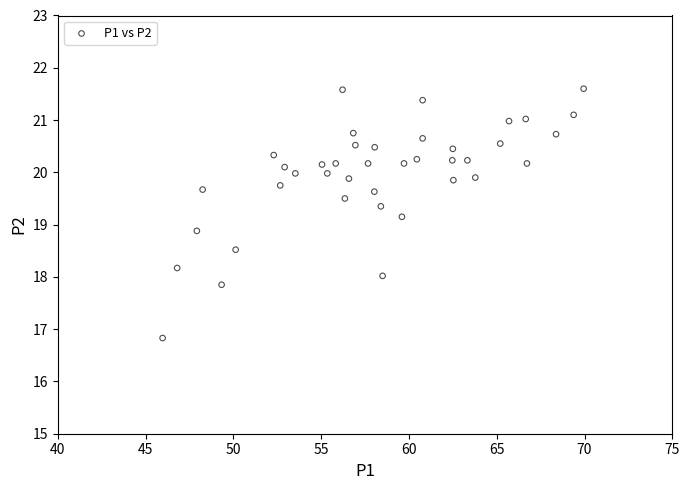

What is the range of Y values (max minus min)?

4.8